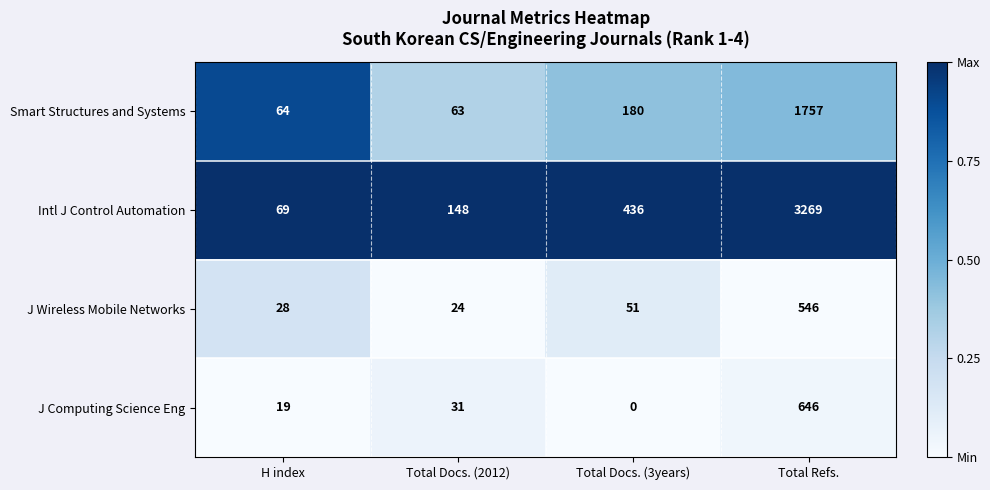

True or false: J Wireless Mobile Networks has a value of 731 at Total Refs..

False